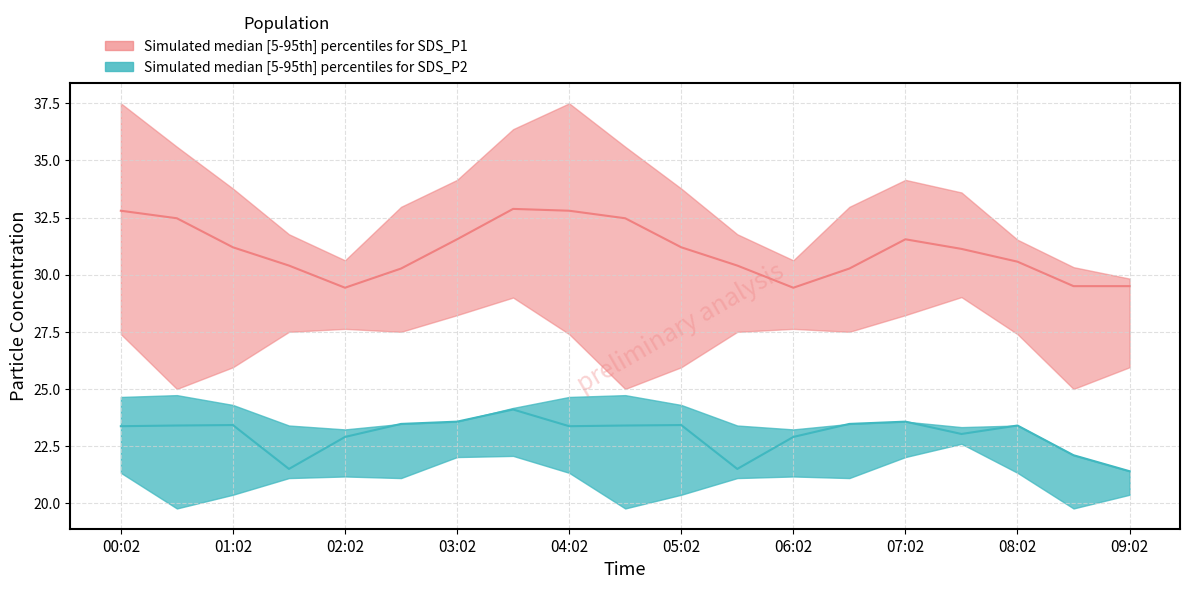

What value does the SDS_P2_lower series have at 00:02?

21.3